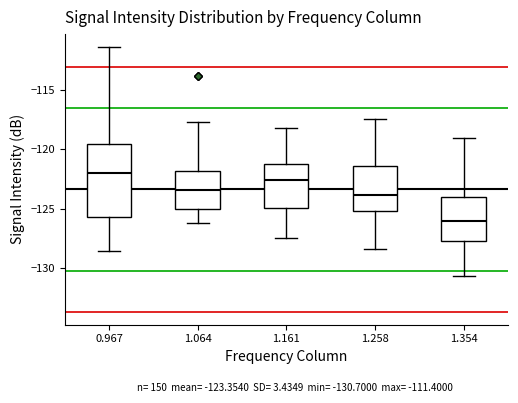

Which box has the highest median line?

0.967